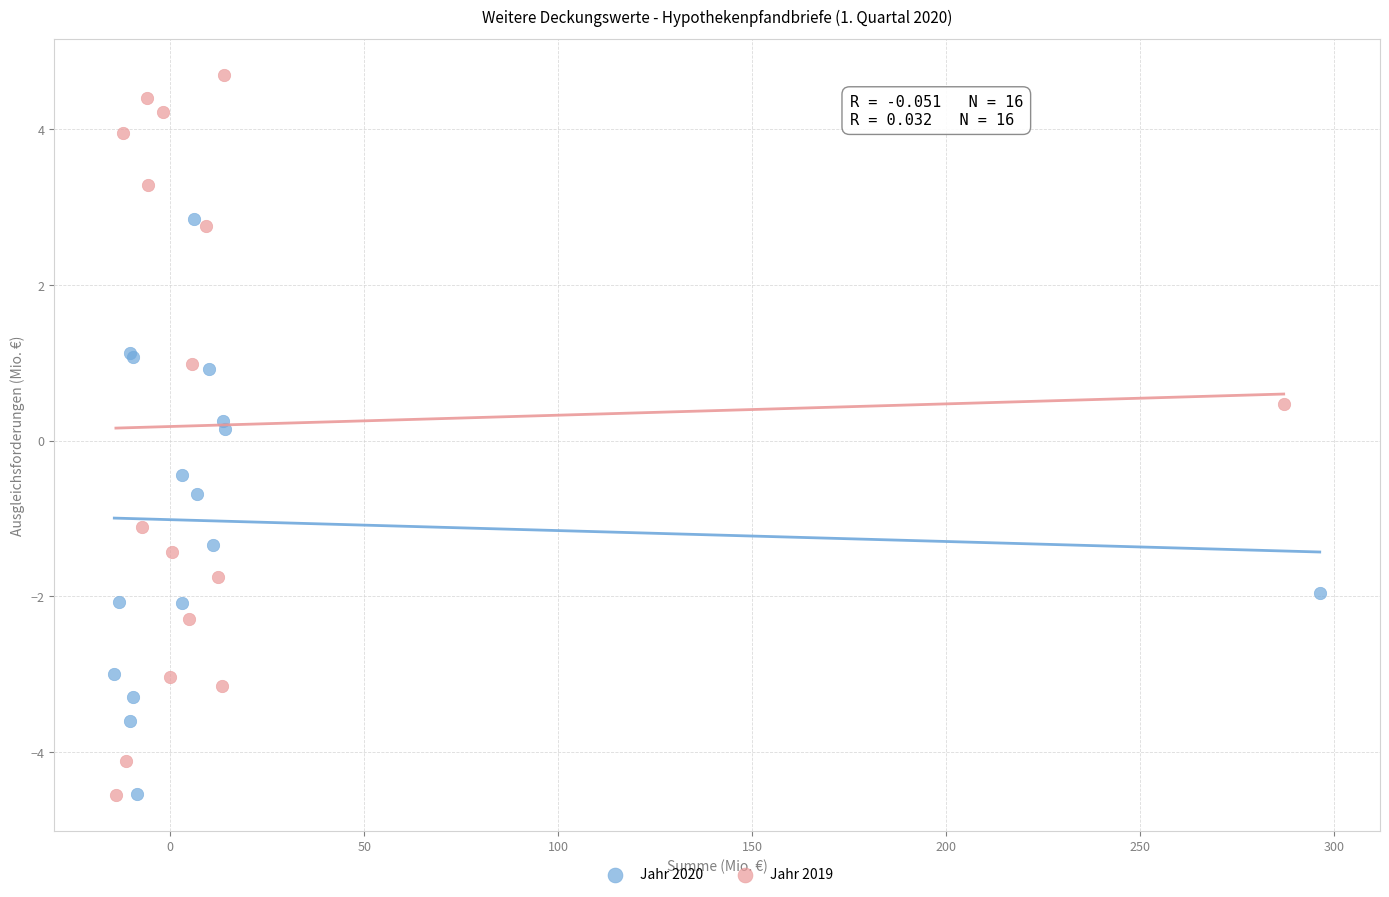

Which series contains the highest Y value?

Jahr 2019